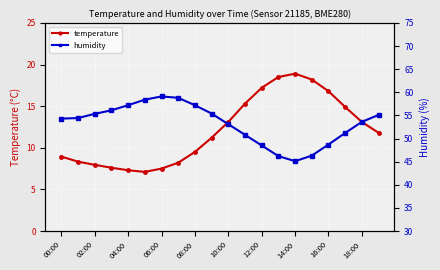

True or false: humidity and temperature intersect in this chart.

False